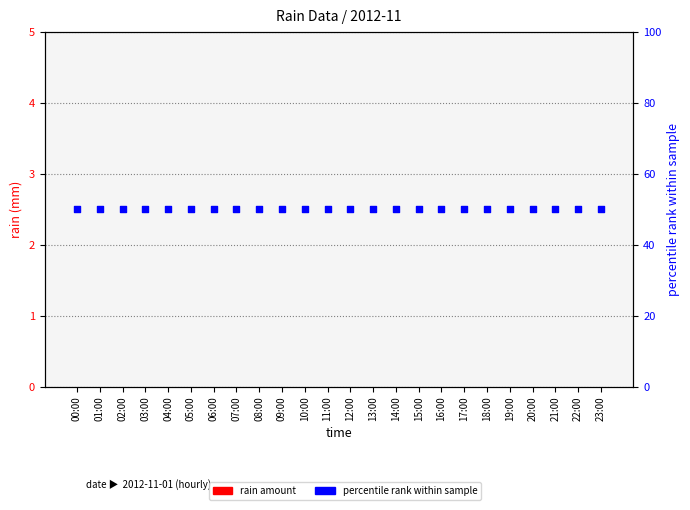

Which series has the largest total across all categories?

percentile rank within sample